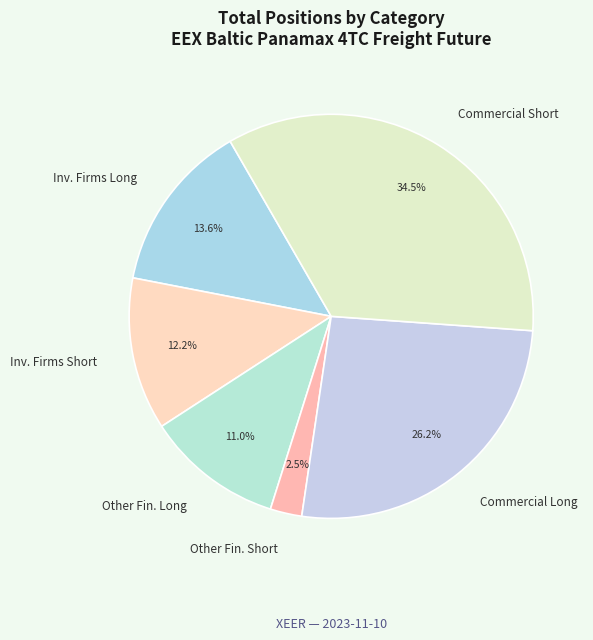

Which has a higher value, Inv. Firms Long or Inv. Firms Short?

Inv. Firms Long